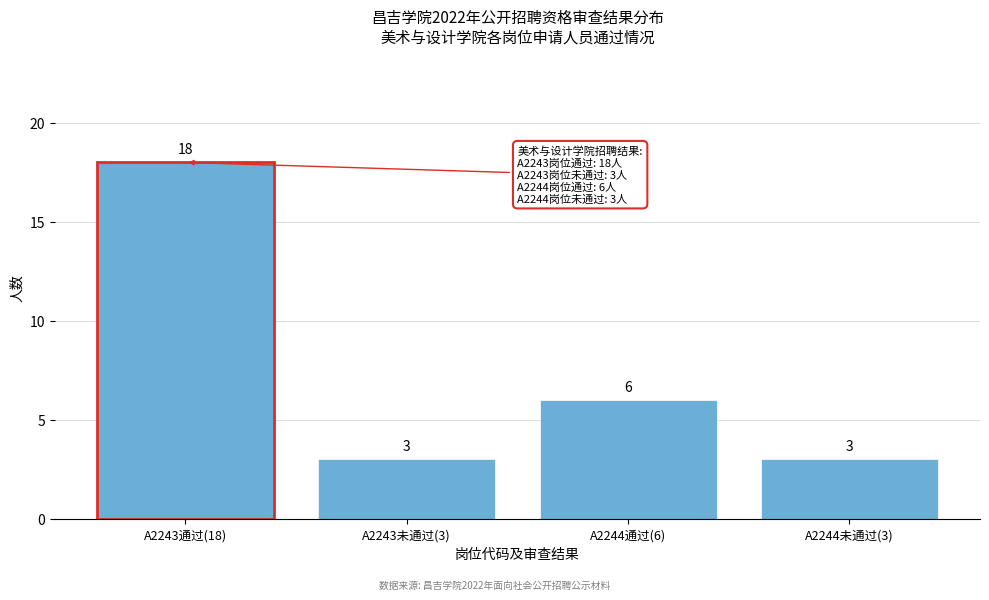

Reading left to right, extract all data points from this chart.

18	3	6	3